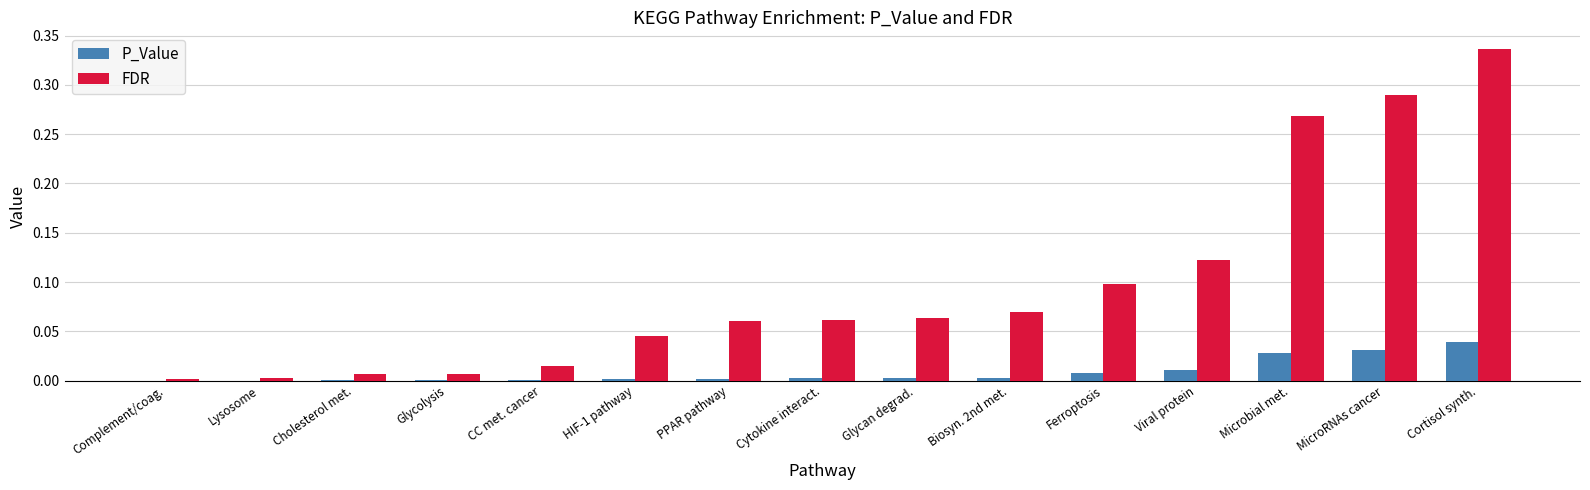

Which series has the largest total across all categories?

FDR